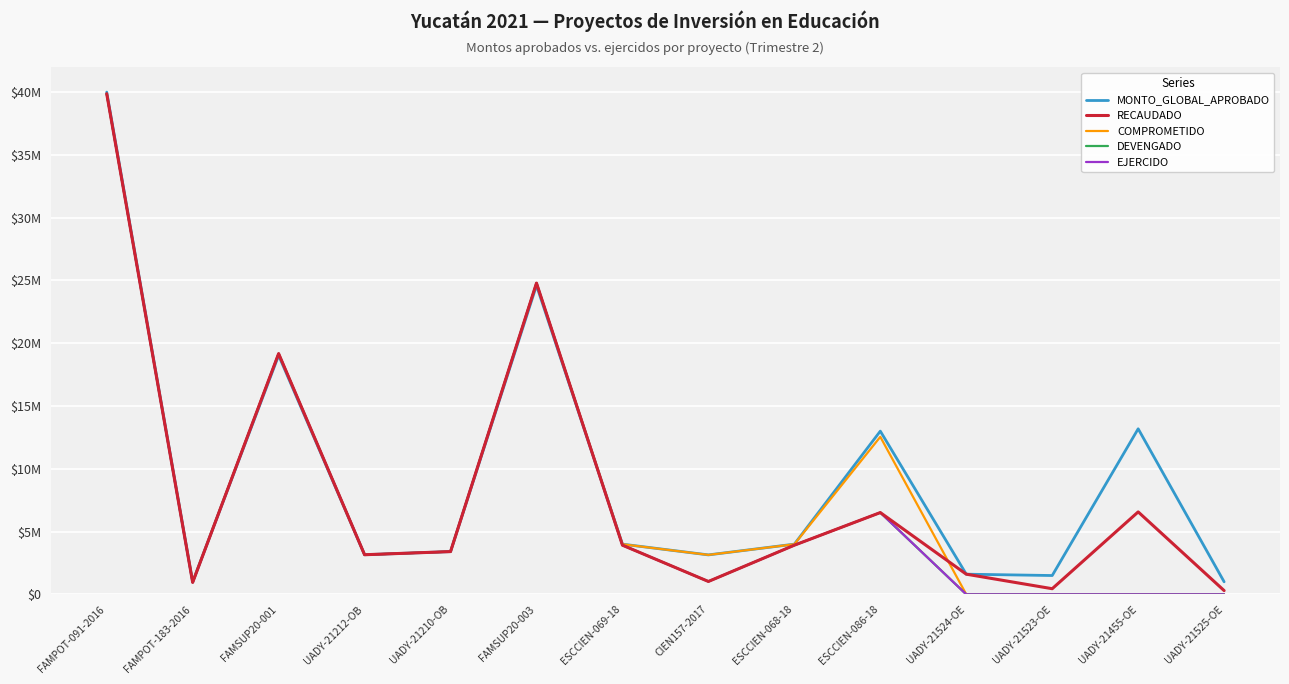

At how many categories does at least one series exceed 36959159?

1